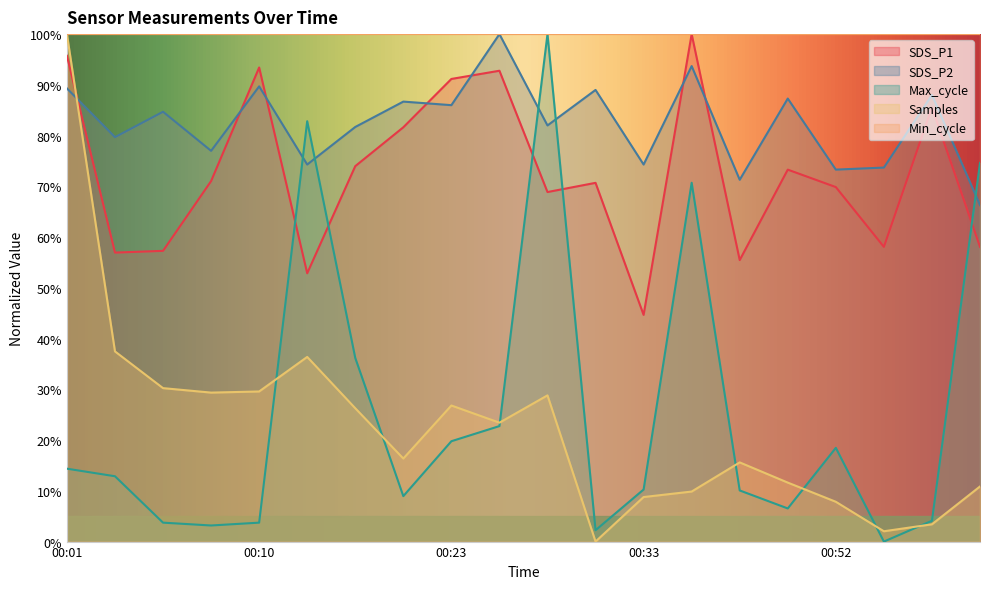

How many values in Samples are above zero?

19